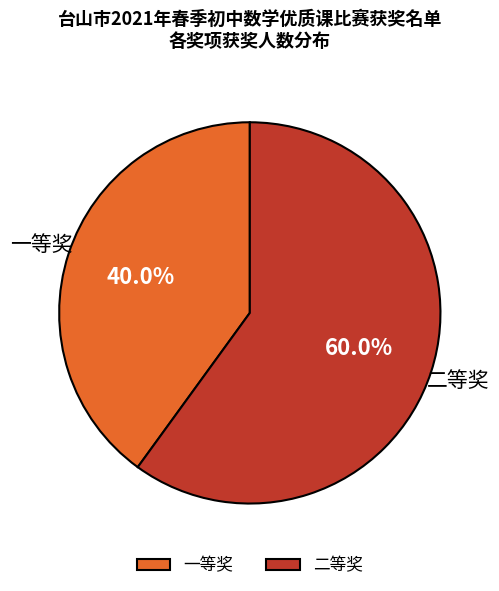

To the nearest percent, what is the difference between the largest and smallest slice percentages?

20%